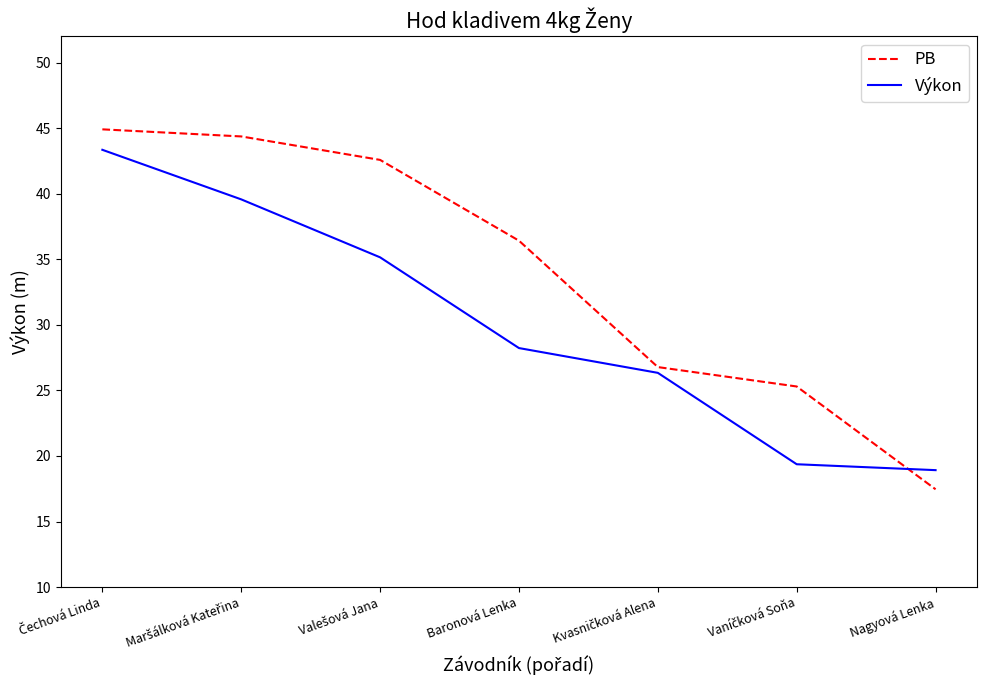

True or false: Výkon has a value of 38.4 at Baronová Lenka.

False